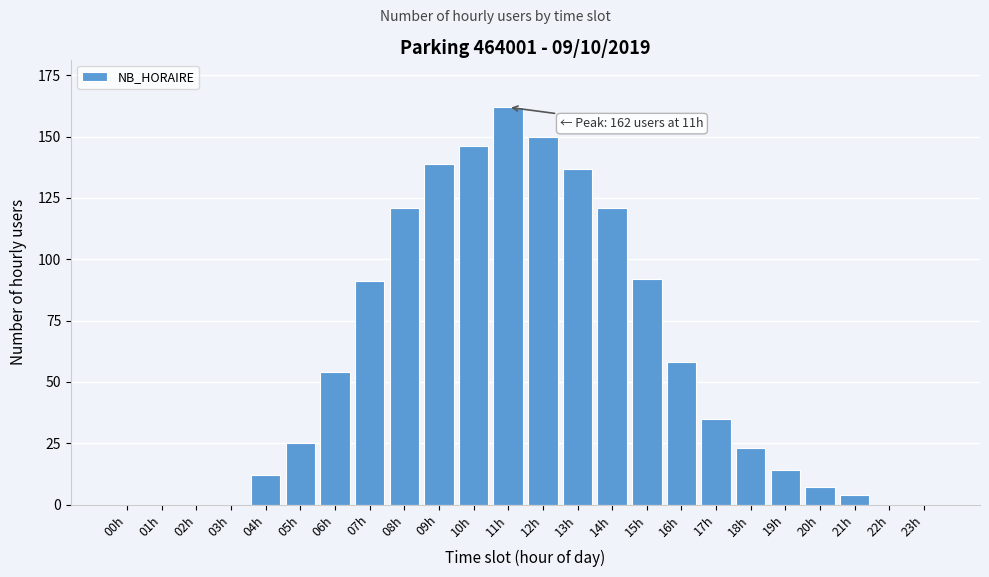

Reading left to right, transcribe all the data shown in this chart.

00h=0	01h=0	02h=0	03h=0	04h=12	05h=25	06h=54	07h=91	08h=121	09h=139	10h=146	11h=162	12h=150	13h=137	14h=121	15h=92	16h=58	17h=35	18h=23	19h=14	20h=7	21h=4	22h=0	23h=0